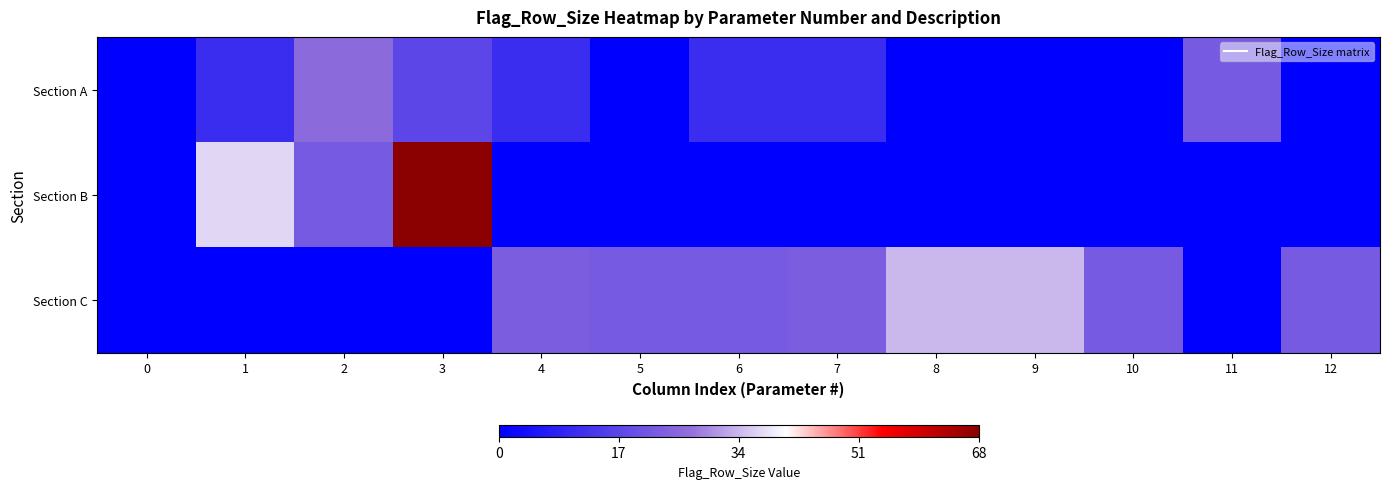

Rank the series at 7 from lowest to highest value.

Section B, Section A, Section C